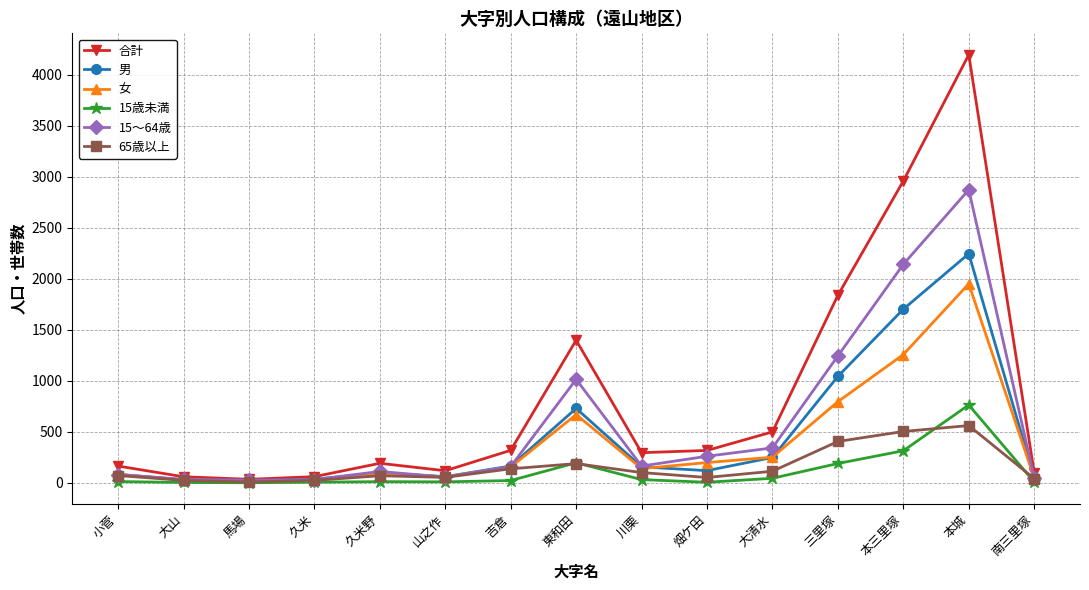

What is the approximate value of 男 at 東和田, to the nearest 10?

730